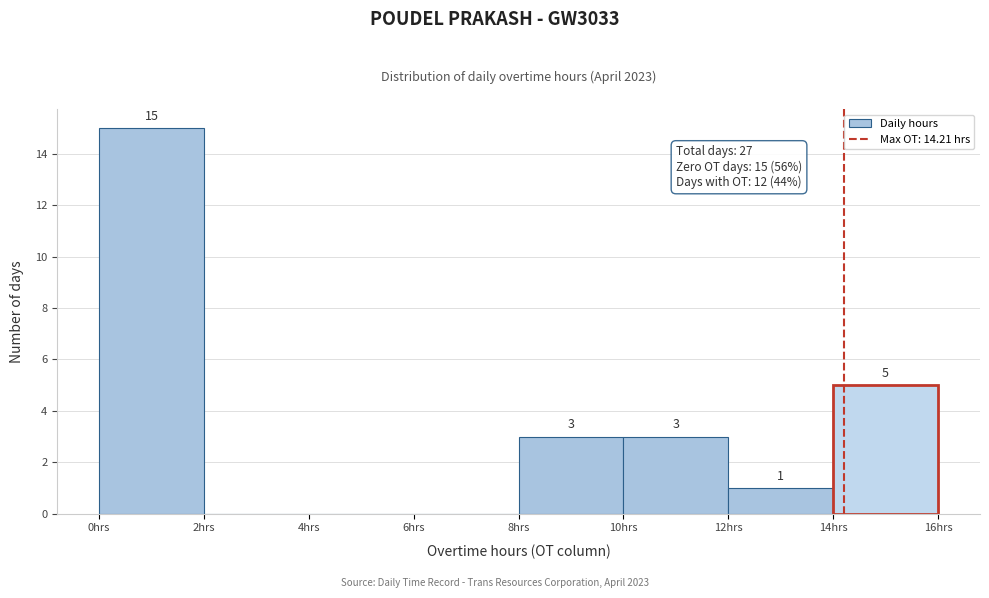

Over which range of the x-axis is the bar tallest?

0 to 2